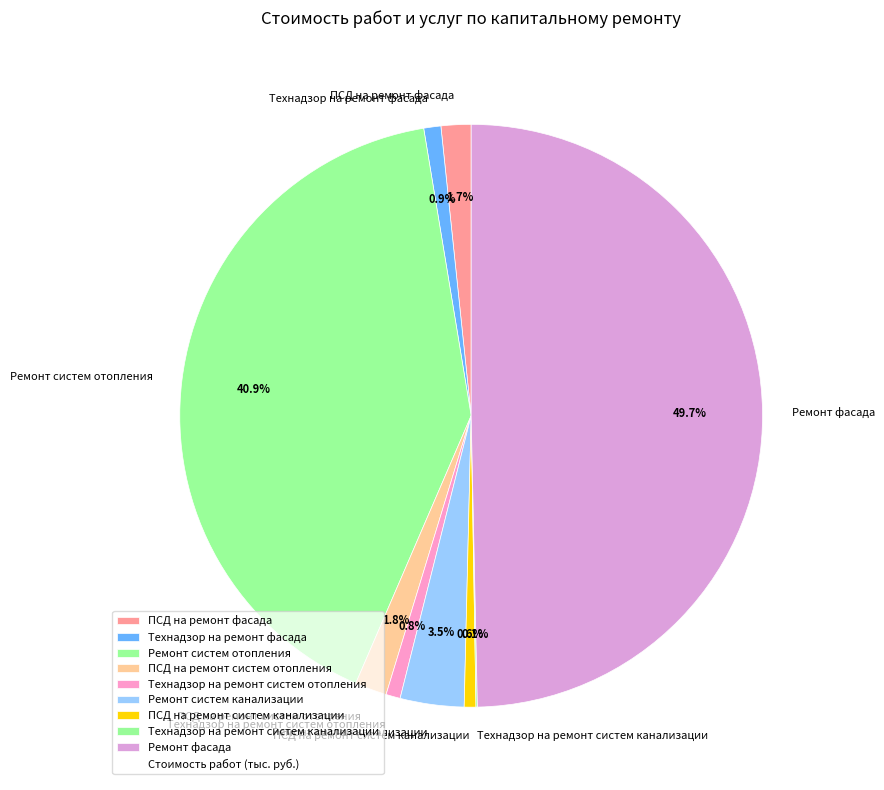

Combined, do Ремонт систем канализации and ПСД на ремонт фасада account for over 50%?

No